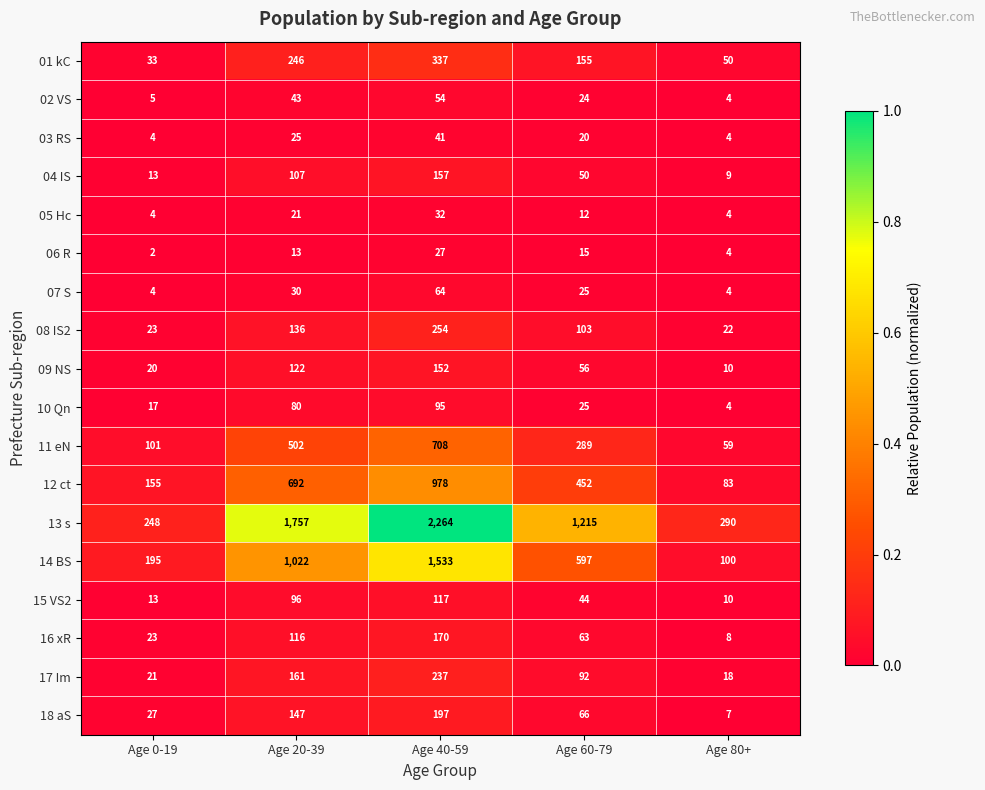

At Age 40-59, list the series in order from smallest to largest.

06 R, 05 Hc, 03 RS, 02 VS, 07 S, 10 Qn, 15 VS2, 09 NS, 04 IS, 16 xR, 18 aS, 17 Im, 08 IS2, 01 kC, 11 eN, 12 ct, 14 BS, 13 s